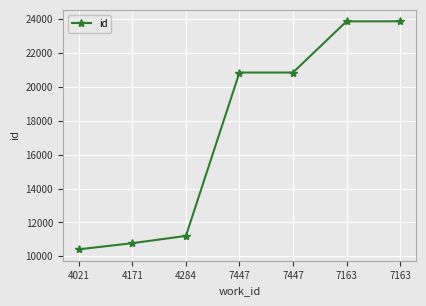

Between 4284 and 7163, which is larger?

7163